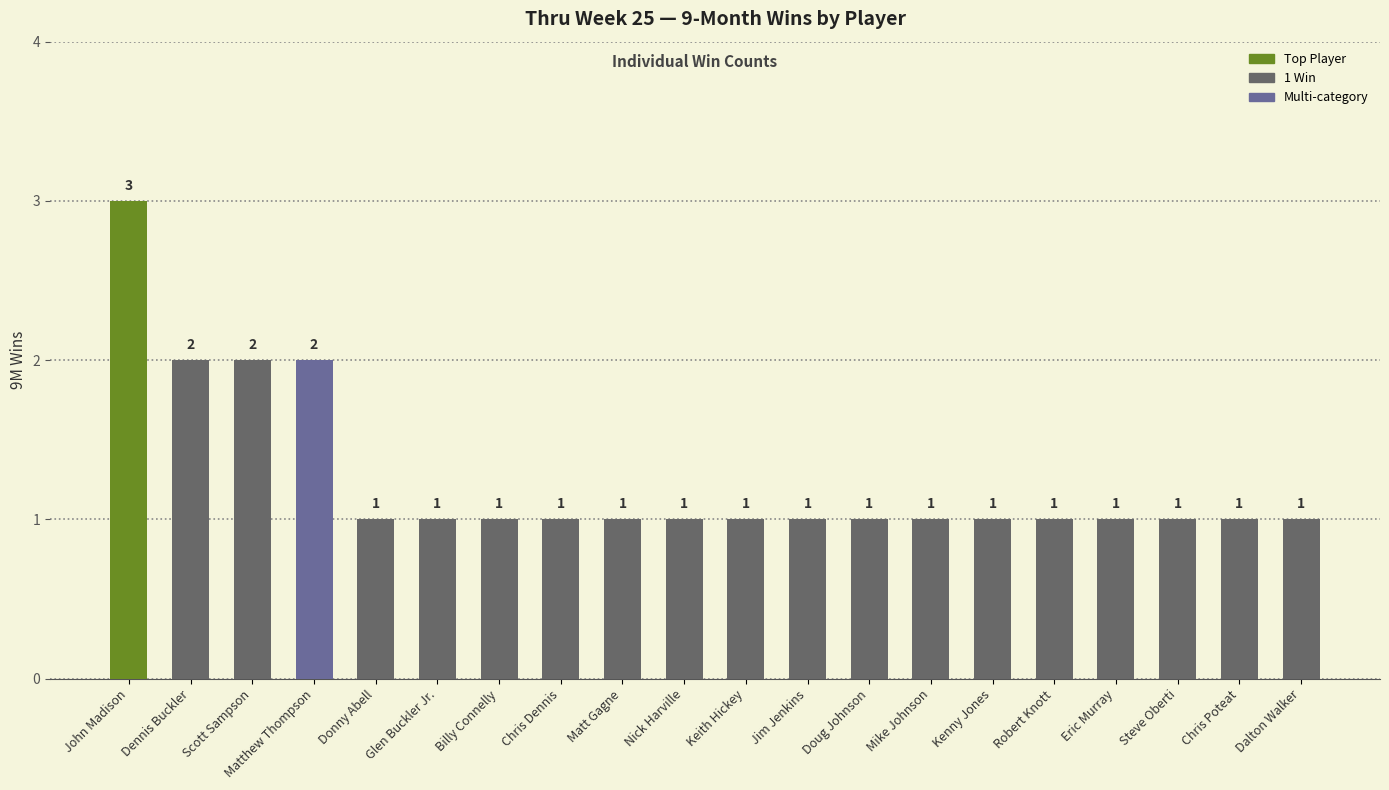

How many data points does each series have?

20